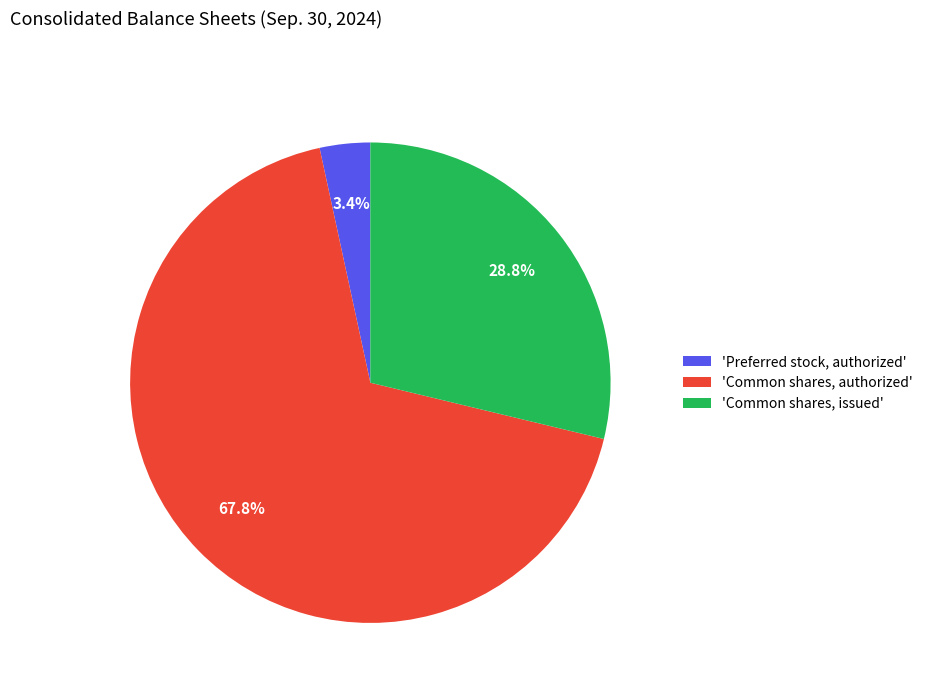

Combined, do 'Common shares, issued' and 'Preferred stock, authorized' account for over 50%?

No